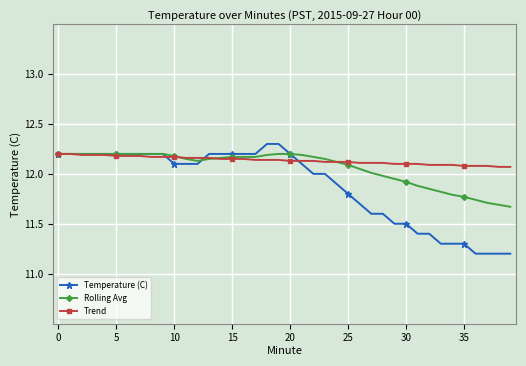

What is the maximum value shown in the chart?

12.3